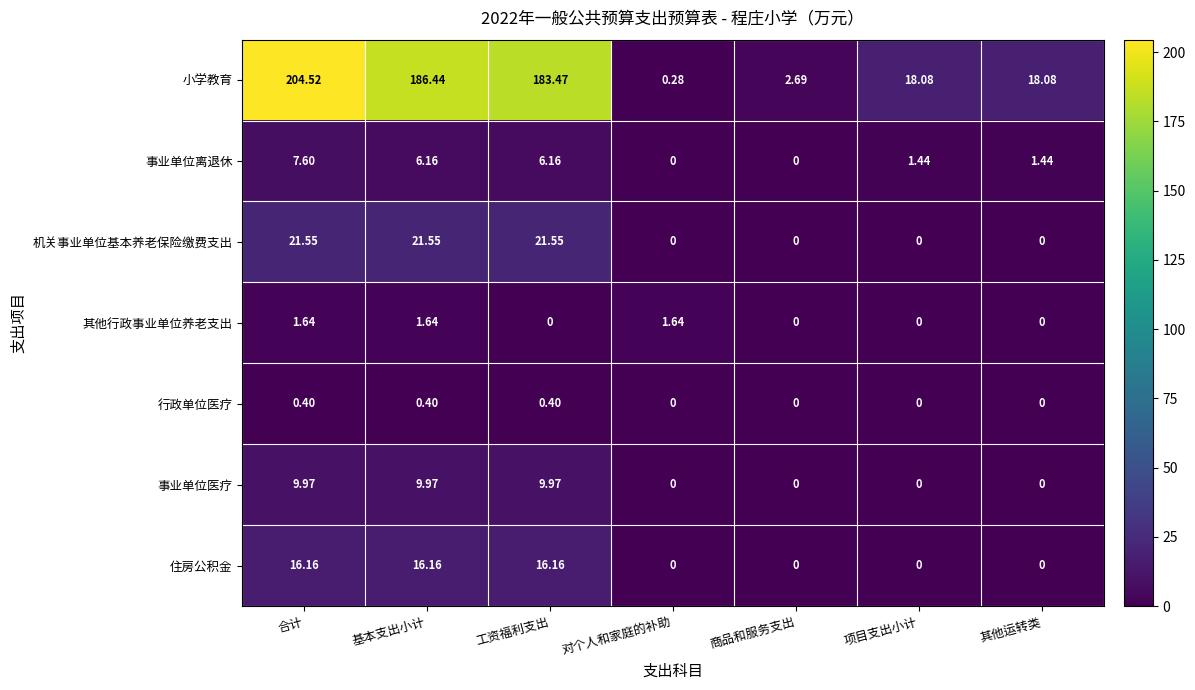

Where does the 事业单位离退休 series first go above 1?

合计